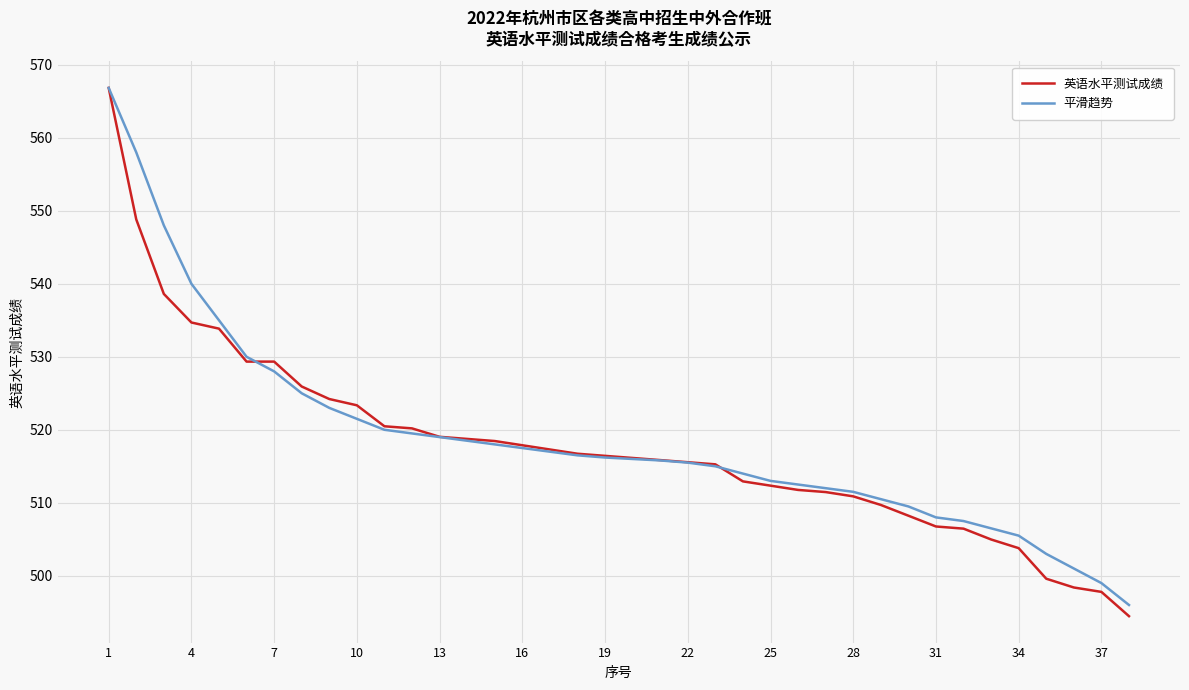

What is the smallest value displayed?

494.5